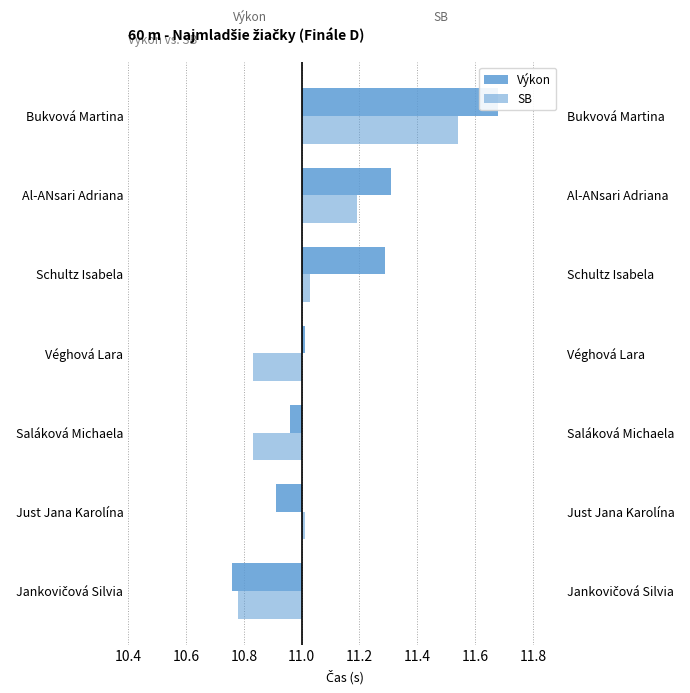

What are all the series names shown in the legend?

Výkon, SB